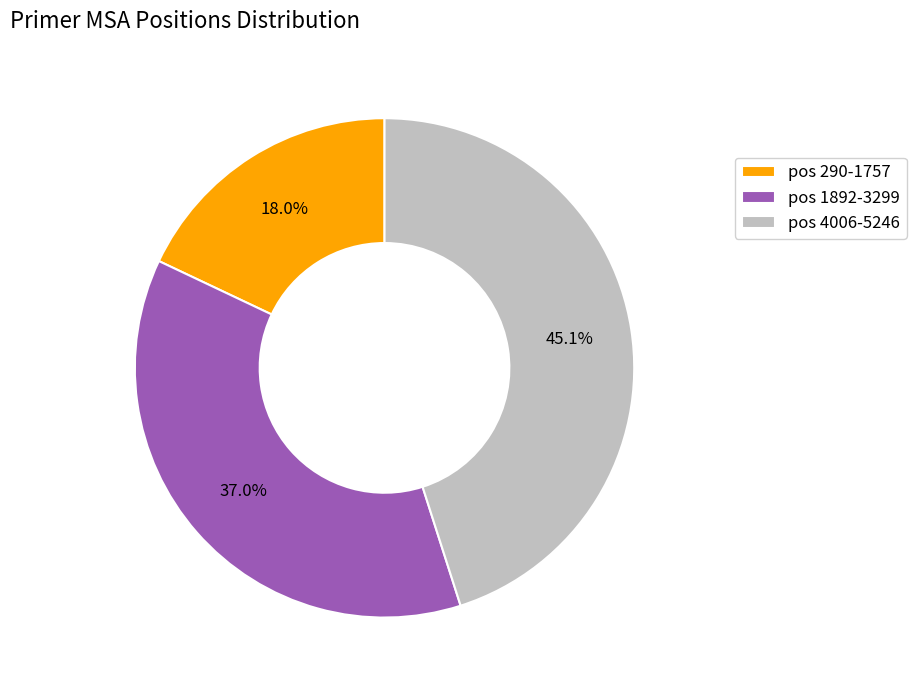

Rank the categories by value from lowest to highest.

pos 290-1757, pos 1892-3299, pos 4006-5246